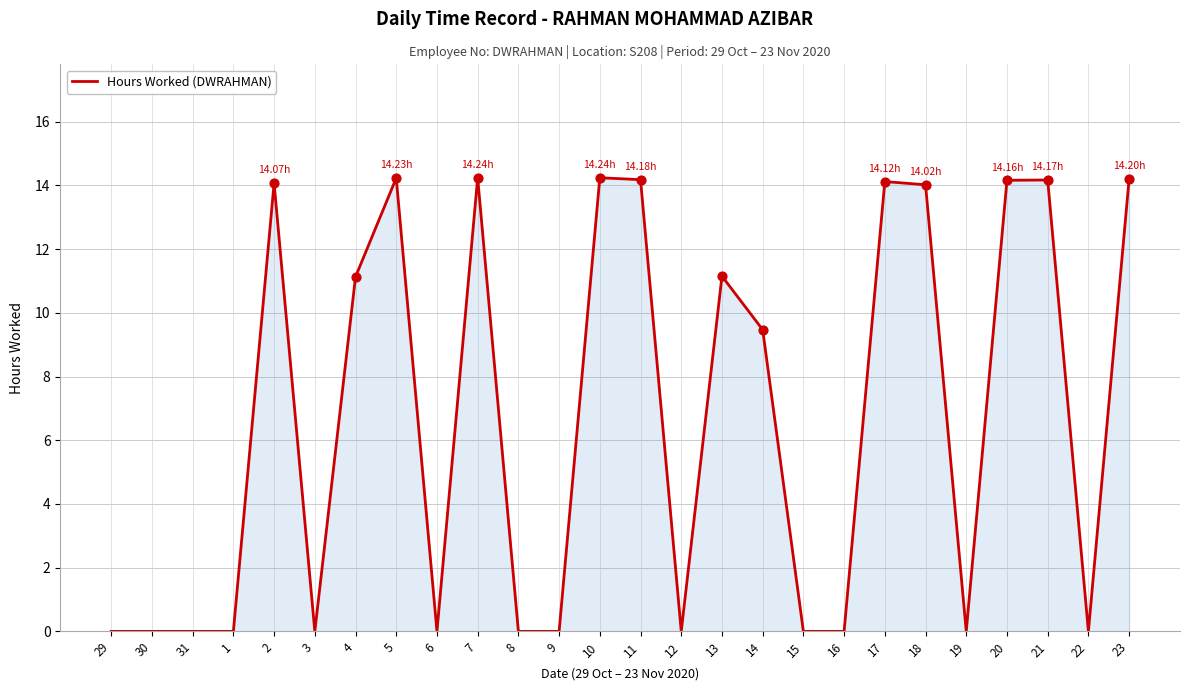

Between 21 and 30, which is larger?

21